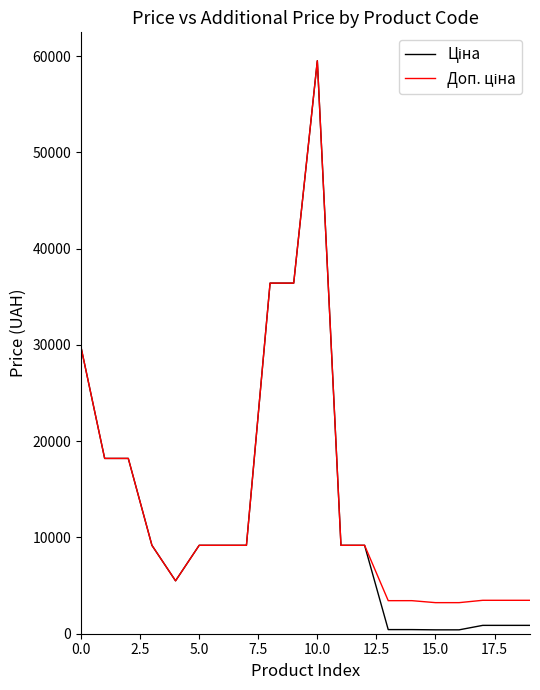

What is the greatest value displayed?

59523.0